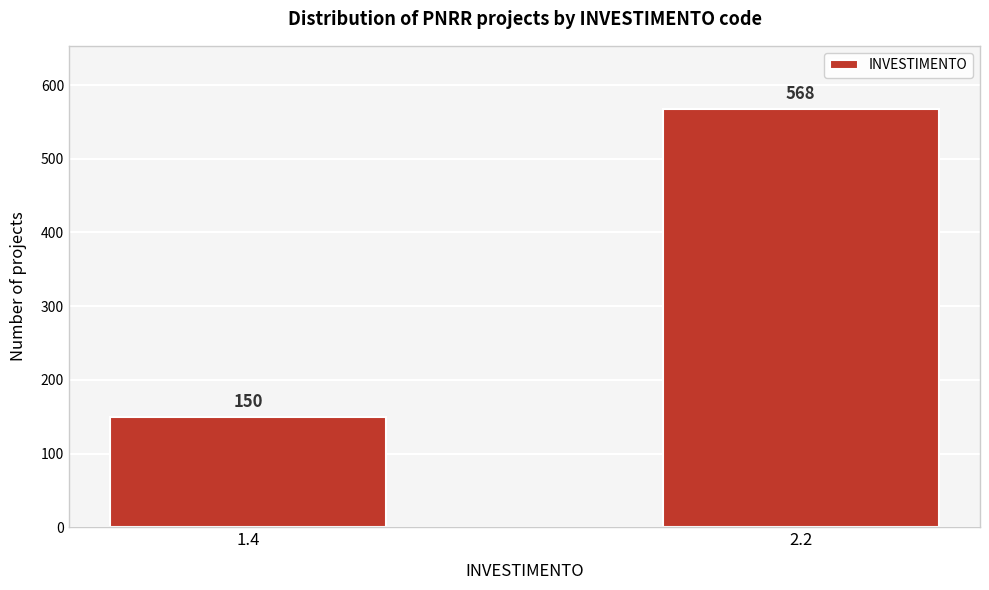

Reading right to left, extract all data points from this chart.

568	150